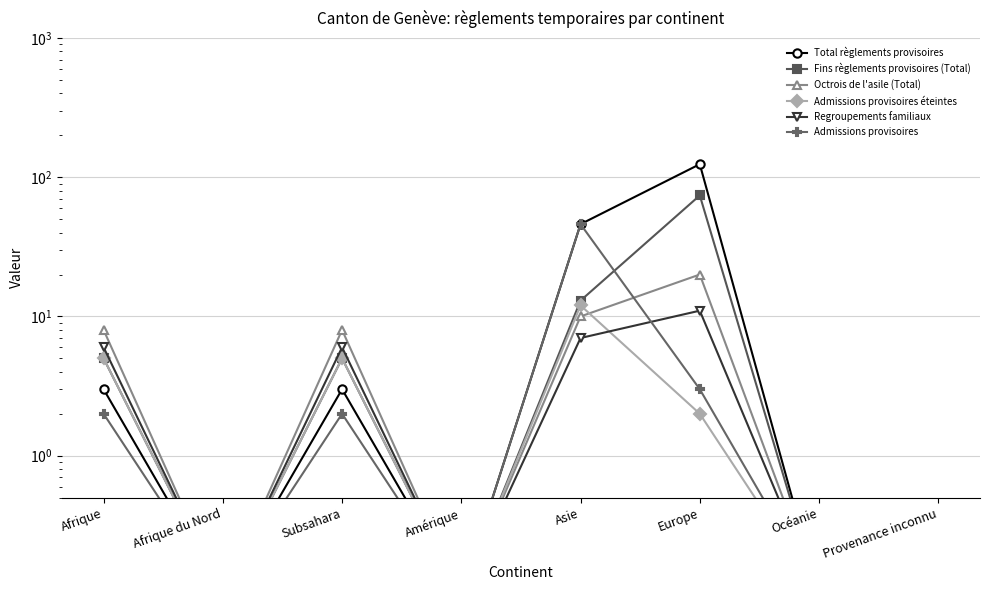

What is the label of the 3rd point from the left?

Subsahara